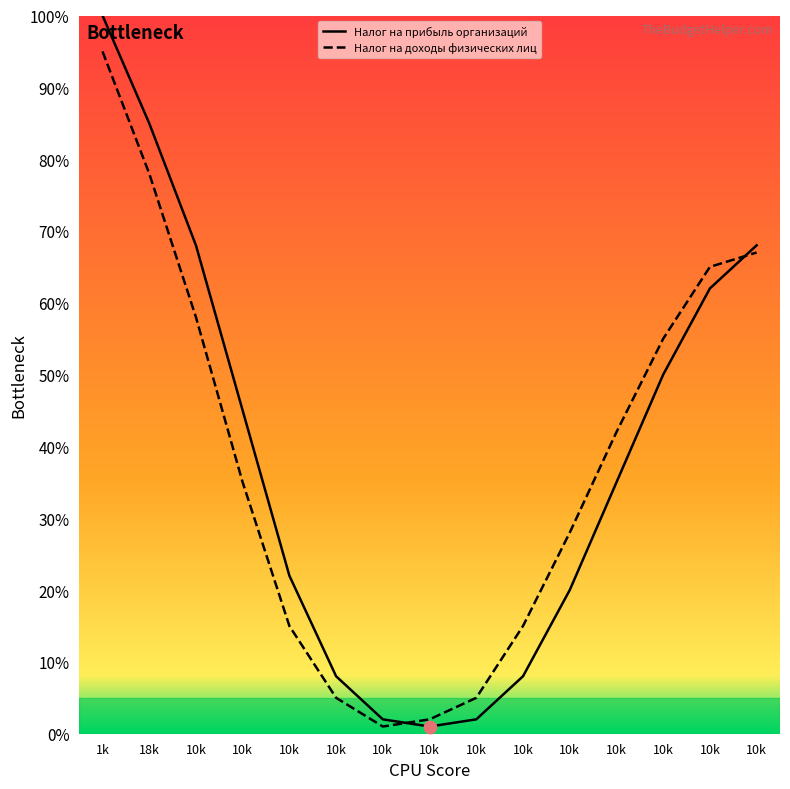

What is the total value across all series at 10k?

126